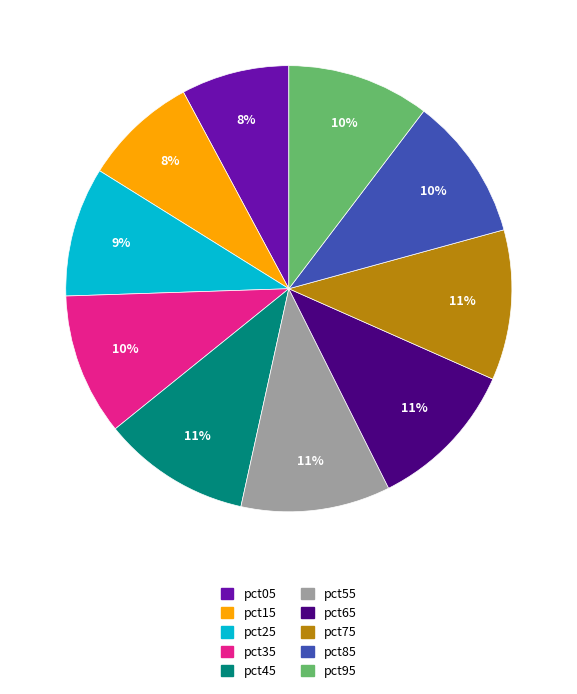

Combined, do pct65 and pct25 account for over 50%?

No